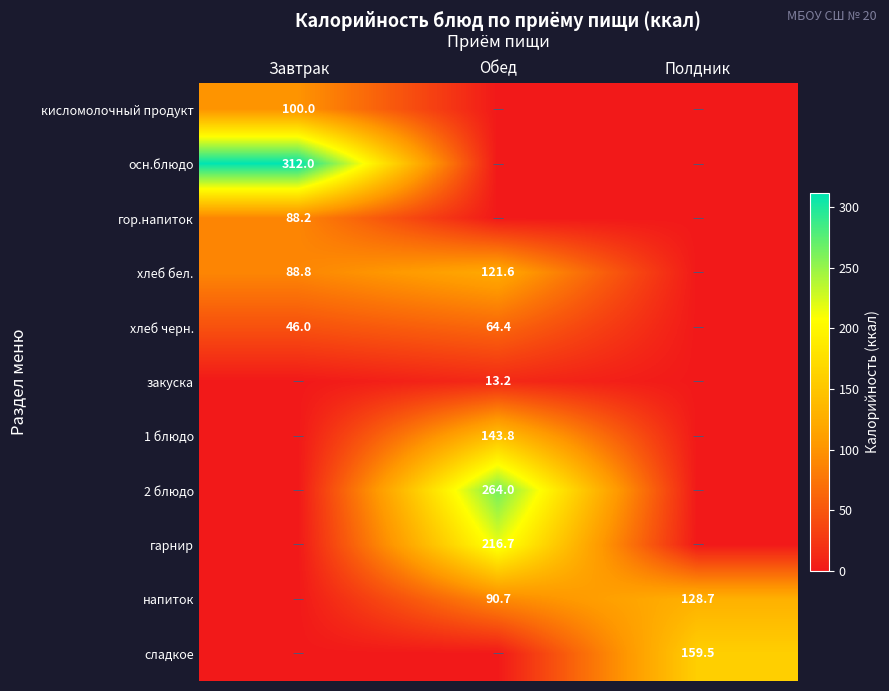

Which has a higher value, Завтрак or Полдник?

Завтрак